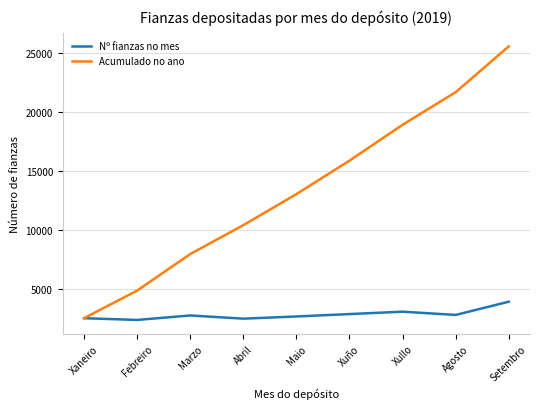

At which label is Acumulado no ano closest to 14028?

Maio